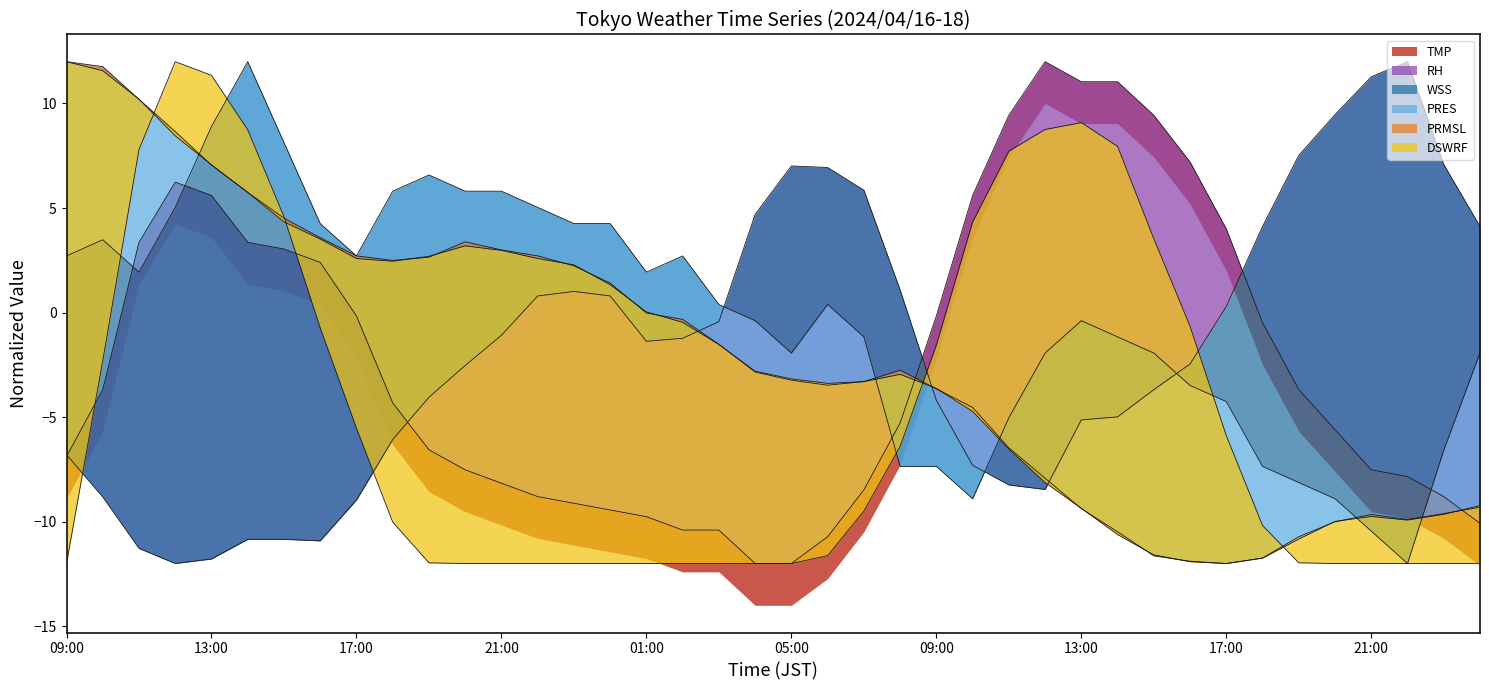

Between 02:00 and 20:00, which is larger?

20:00